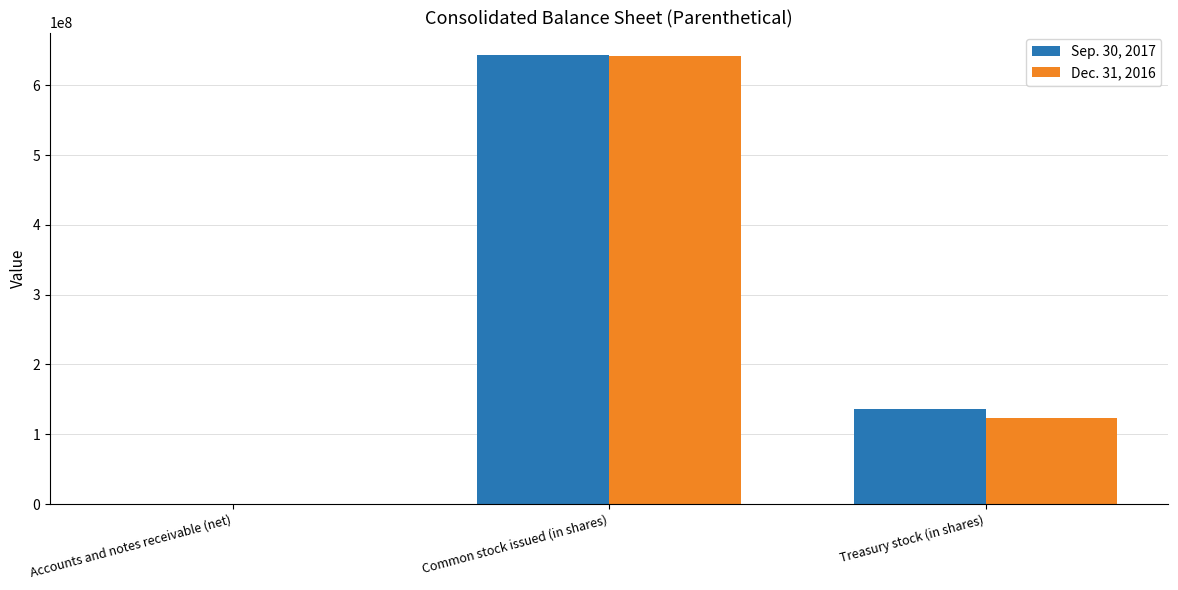

The value of Dec. 31, 2016 at Common stock issued (in shares) is 347879325. True or false?

False